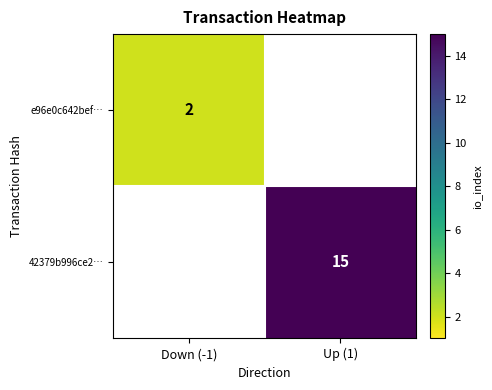

True or false: e96e0c642bef… has a value of 2 at Down (-1).

True